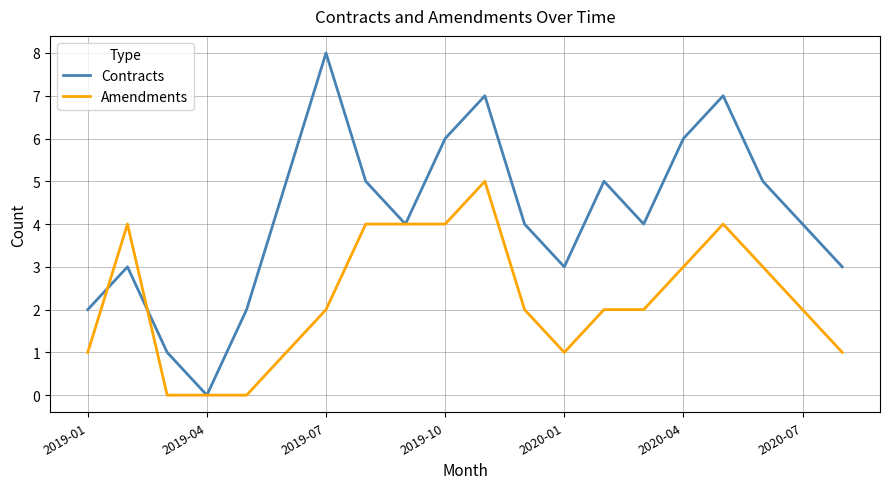

Which series has the largest range (max minus min)?

Contracts